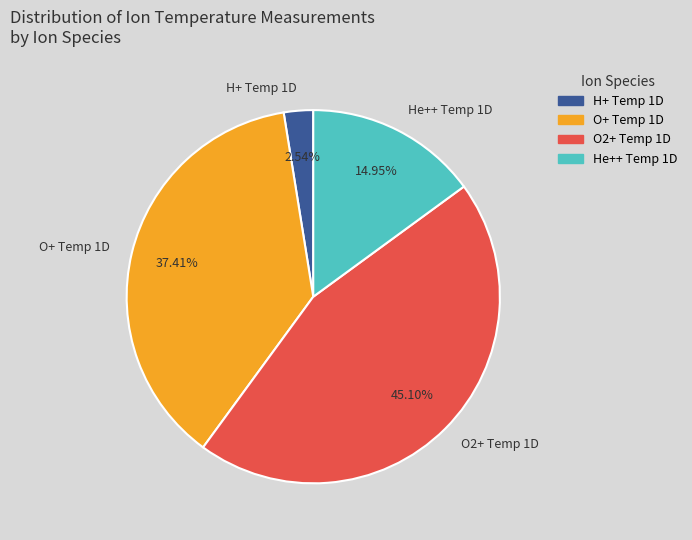

Which has a higher value, H+ Temp 1D or O+ Temp 1D?

O+ Temp 1D